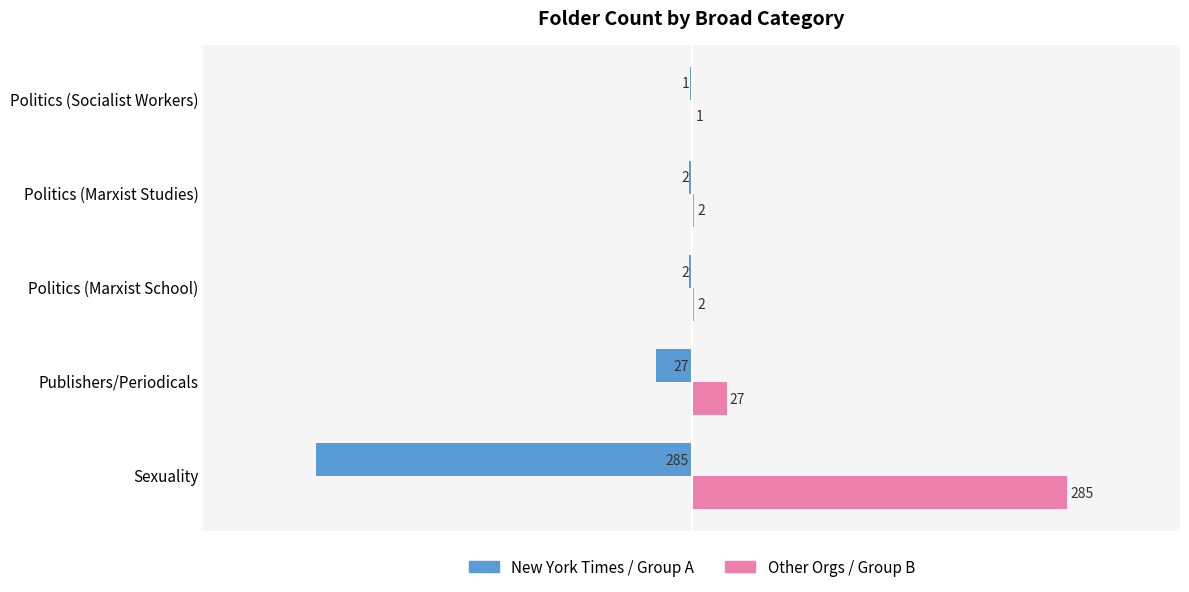

What are all the series names shown in the legend?

New York Times / Group A, Other Orgs / Group B